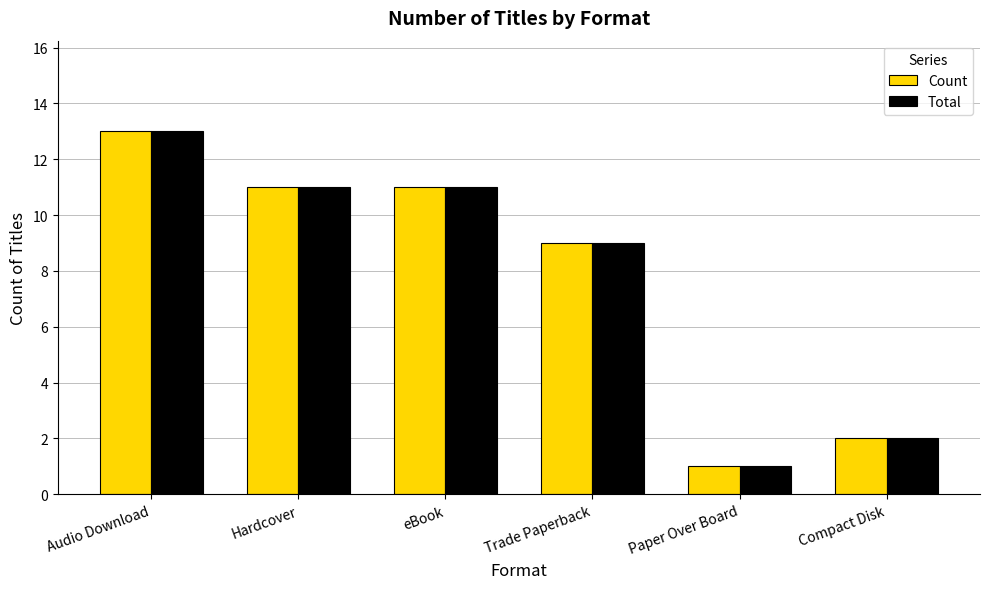

What is the total value across all series at Trade Paperback?

18